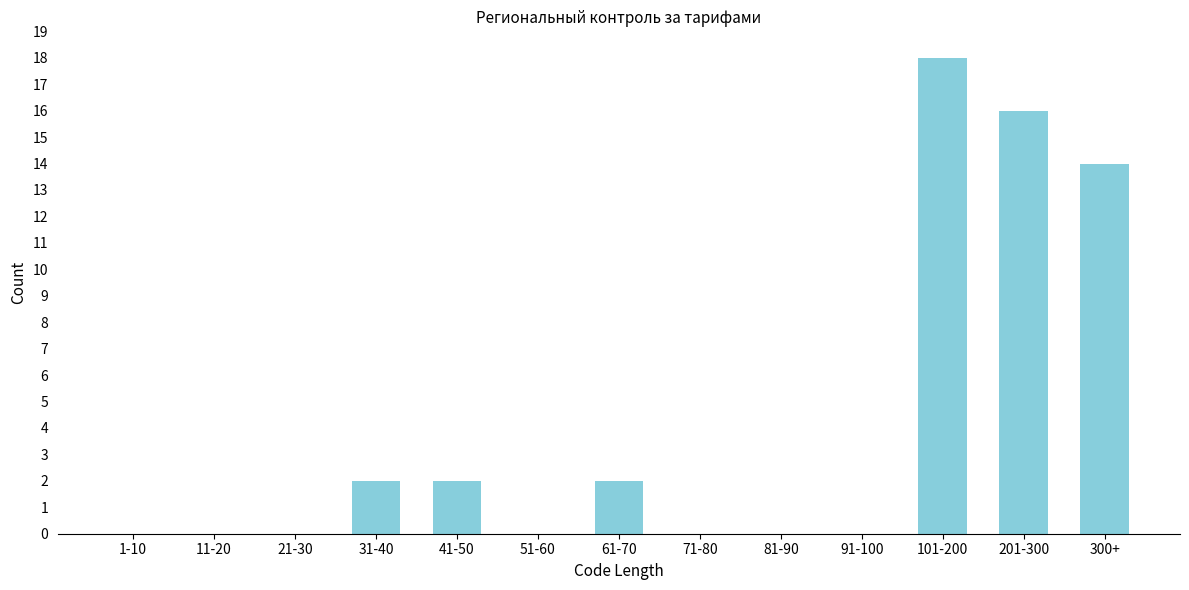

Reading right to left, what are all the values shown in this chart?

300+=14	201-300=16	101-200=18	91-100=0	81-90=0	71-80=0	61-70=2	51-60=0	41-50=2	31-40=2	21-30=0	11-20=0	1-10=0